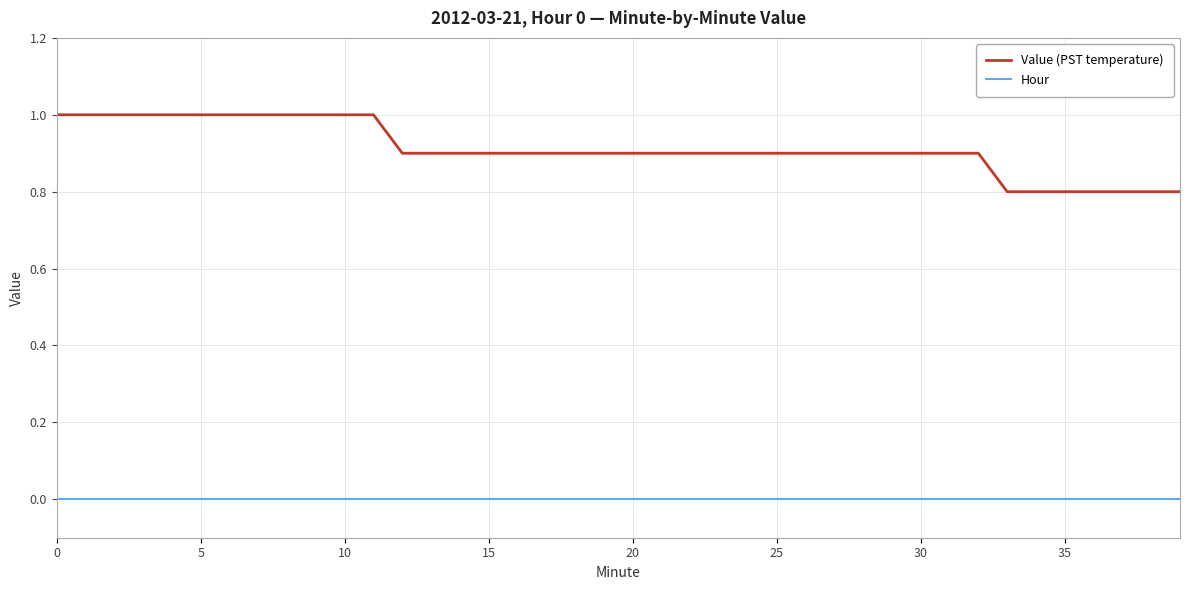

Rank the series by their average value, from highest to lowest.

Value (PST temperature), Hour